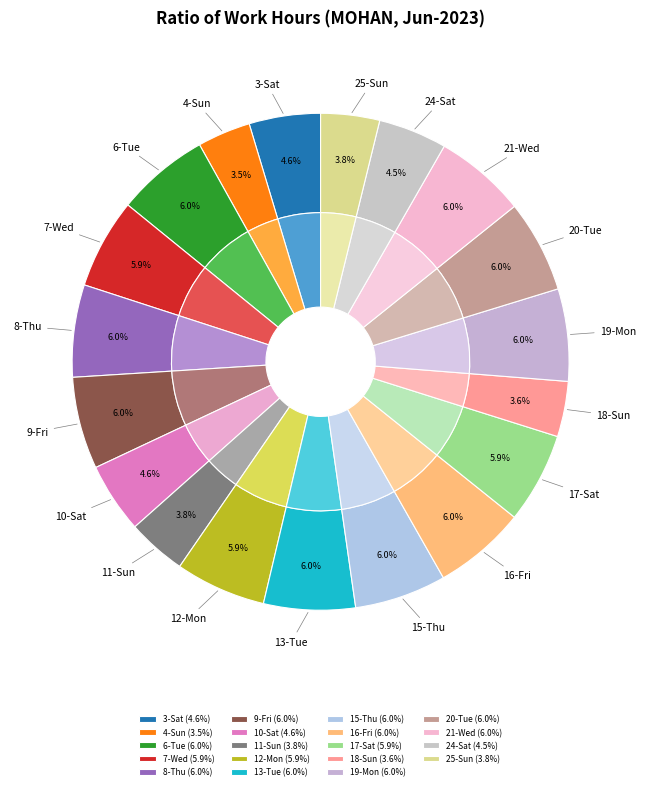

The 12-Mon slice represents 1% of the pie. True or false?

False